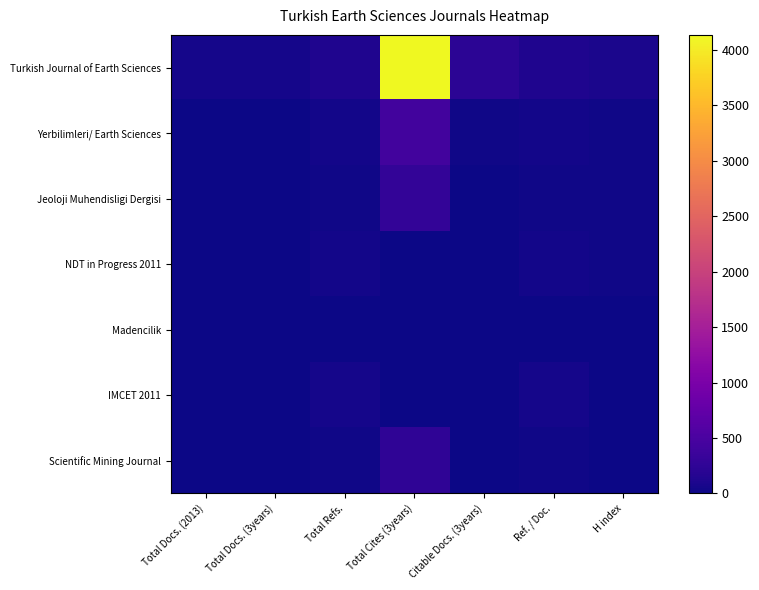

Which series has the largest total across all categories?

Turkish Journal of Earth Sciences